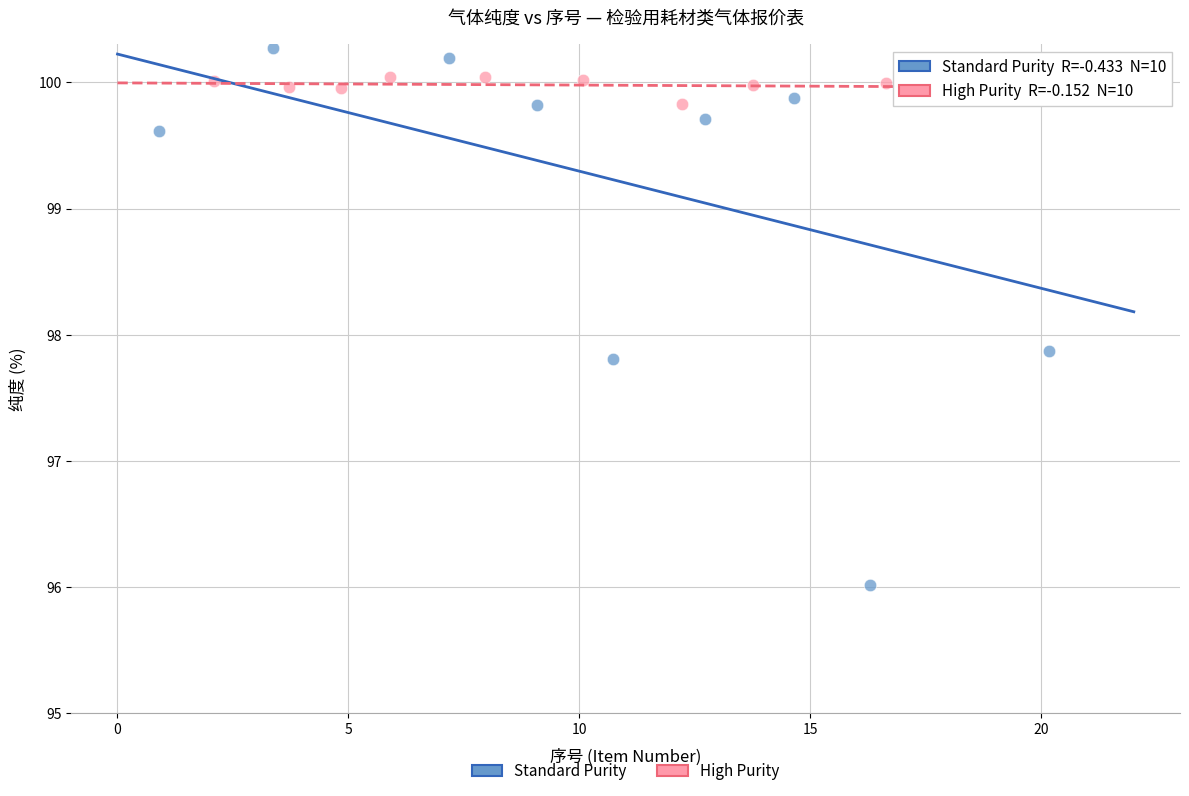

Which series contains the highest Y value?

Standard Purity